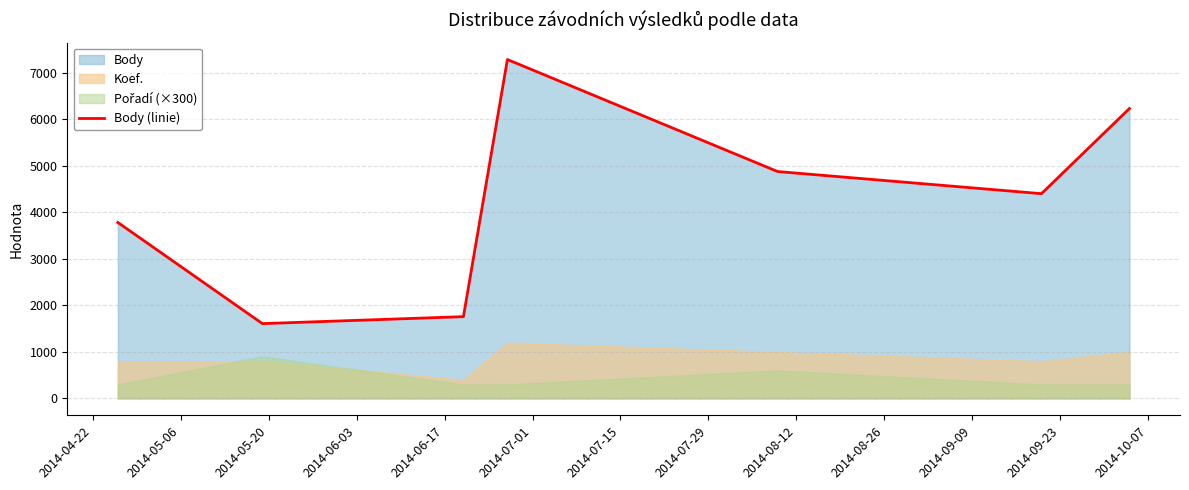

What is the minimum value for Body (linie)?

1608